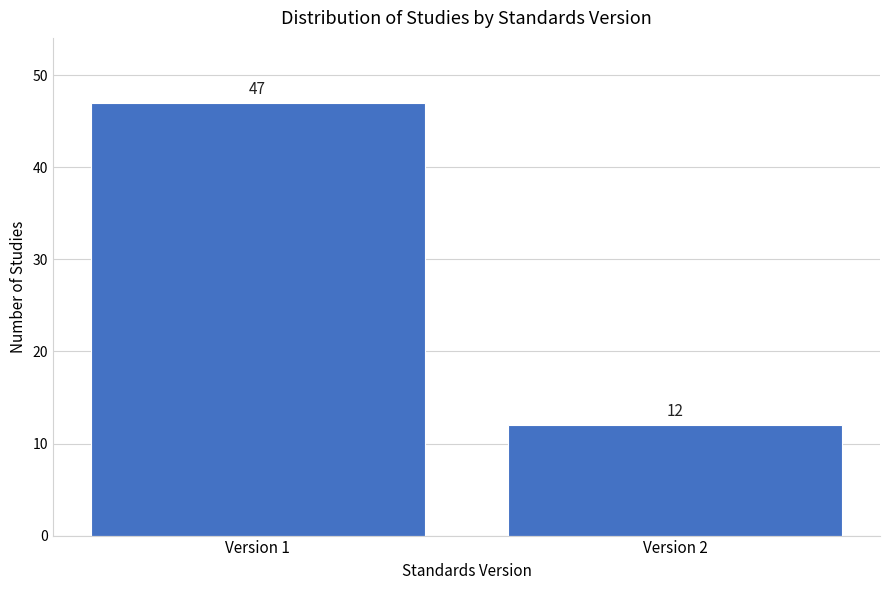

Reading left to right, extract all data points from this chart.

Version 1=47	Version 2=12